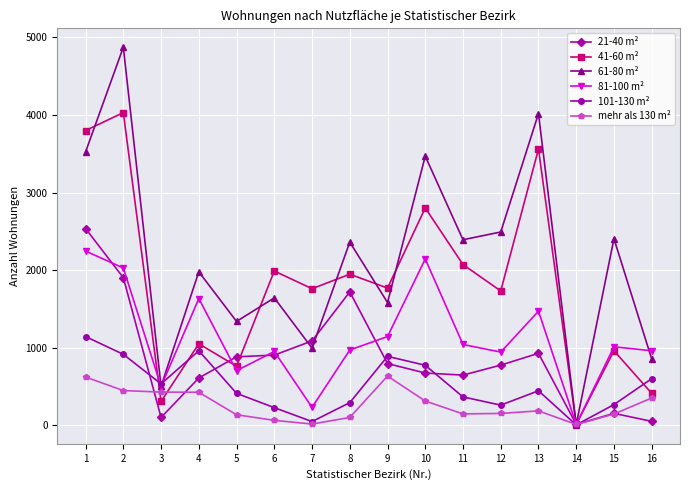

Which series has the widest spread of values?

61-80 m²